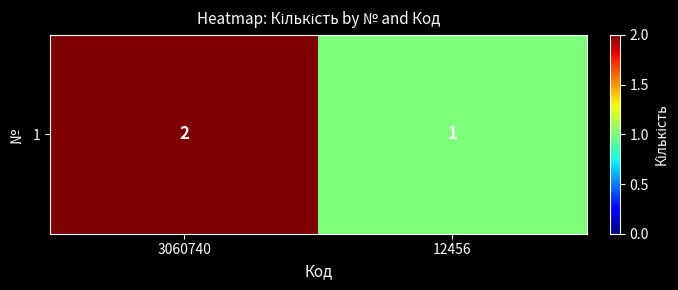

Read the value at 3060740.

2